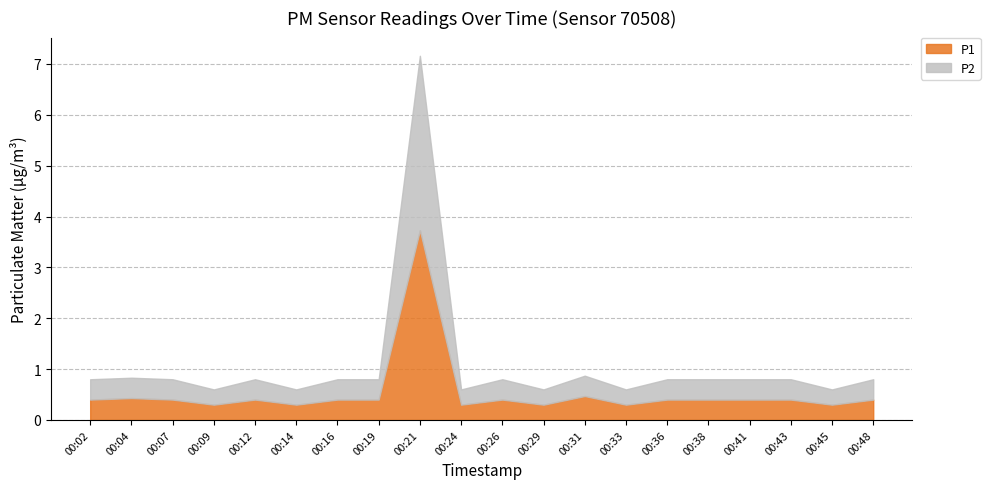

At which label is P1 closest to 2?

00:31